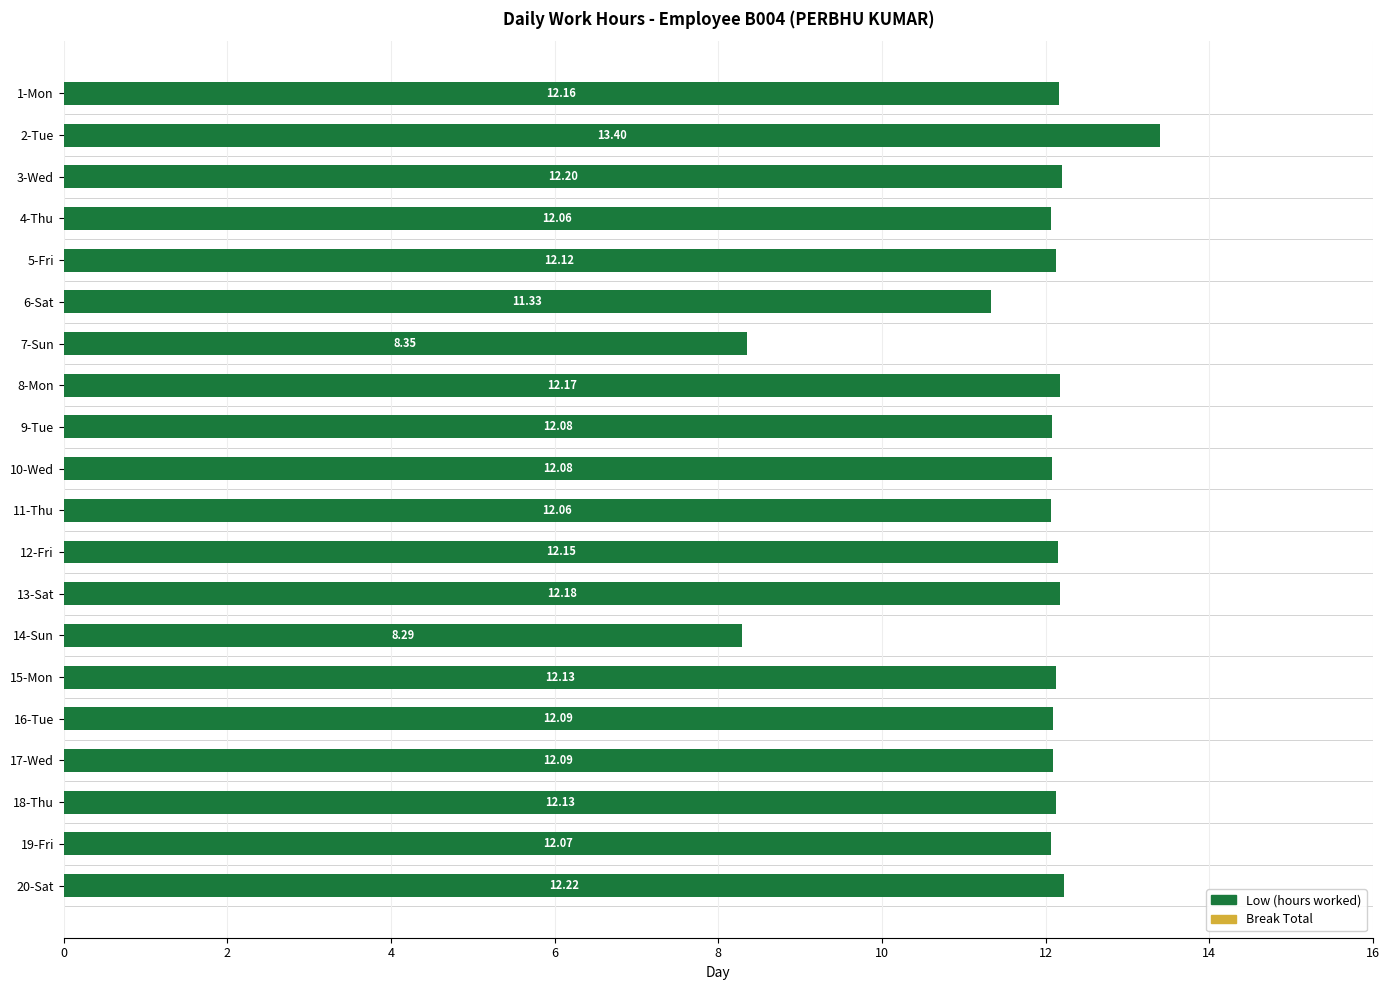

Which has a higher value, 6-Sat or 14-Sun?

6-Sat